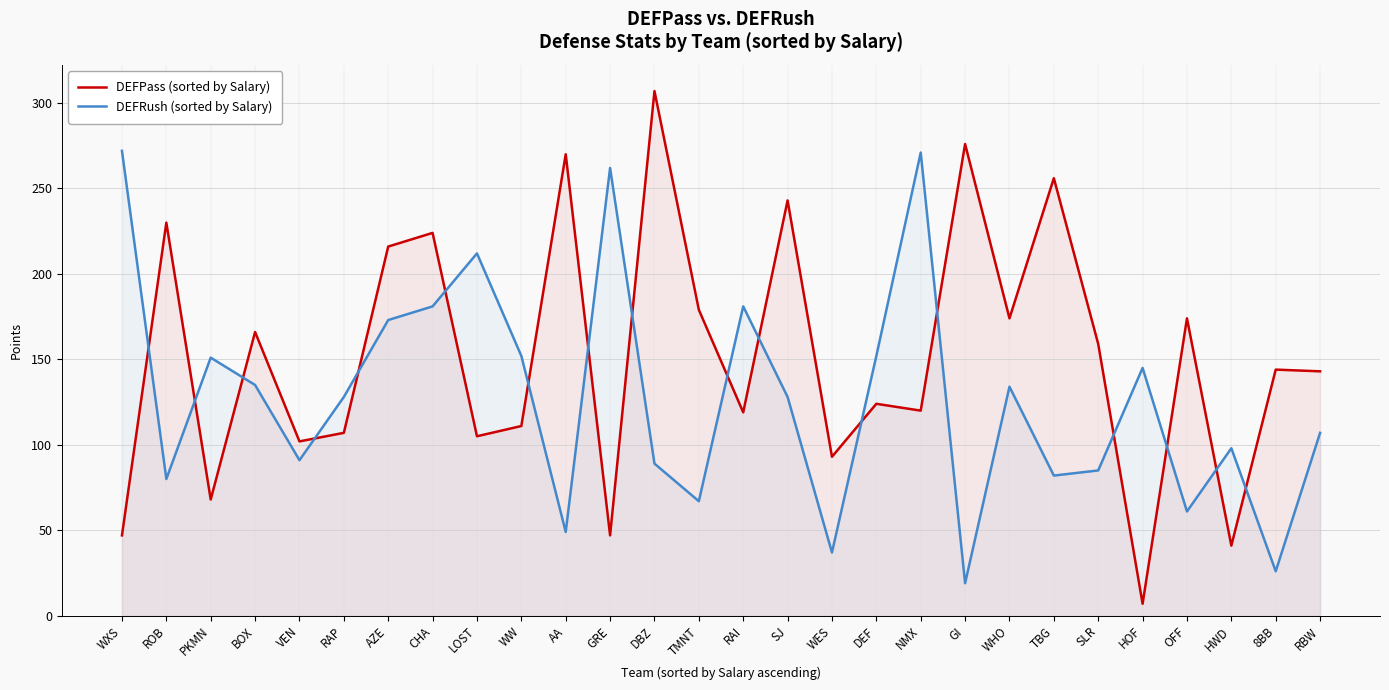

Rank the series at 8BB from lowest to highest value.

DEFRush (sorted by Salary), DEFPass (sorted by Salary)